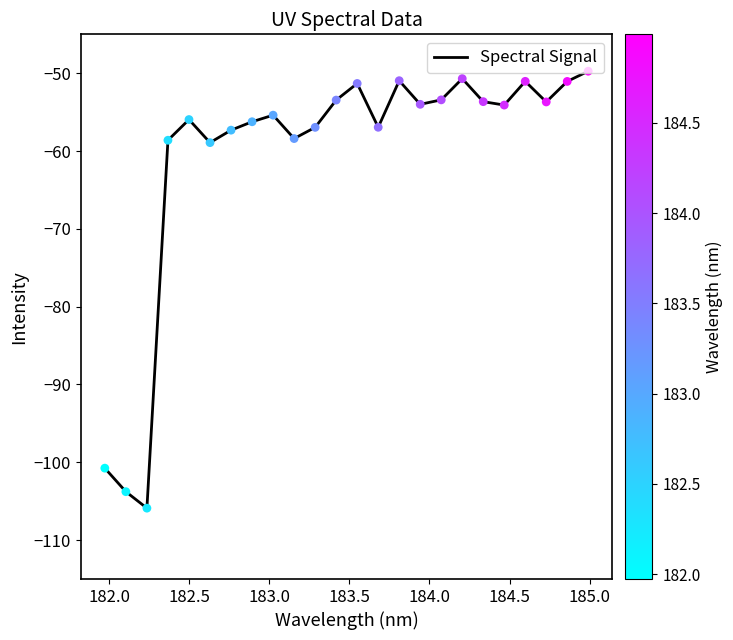

What is the maximum value shown in the chart?

-49.7